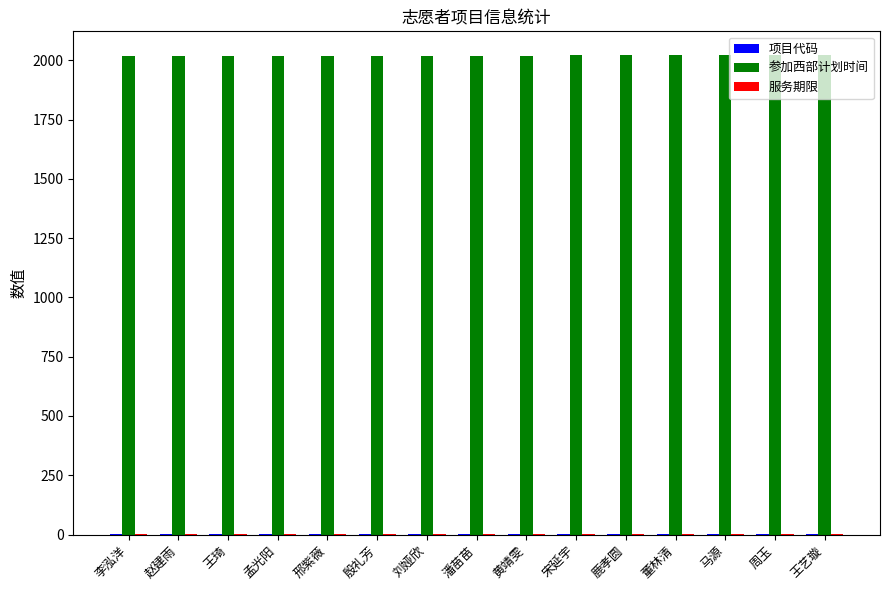

How many categories are shown in the chart?

15